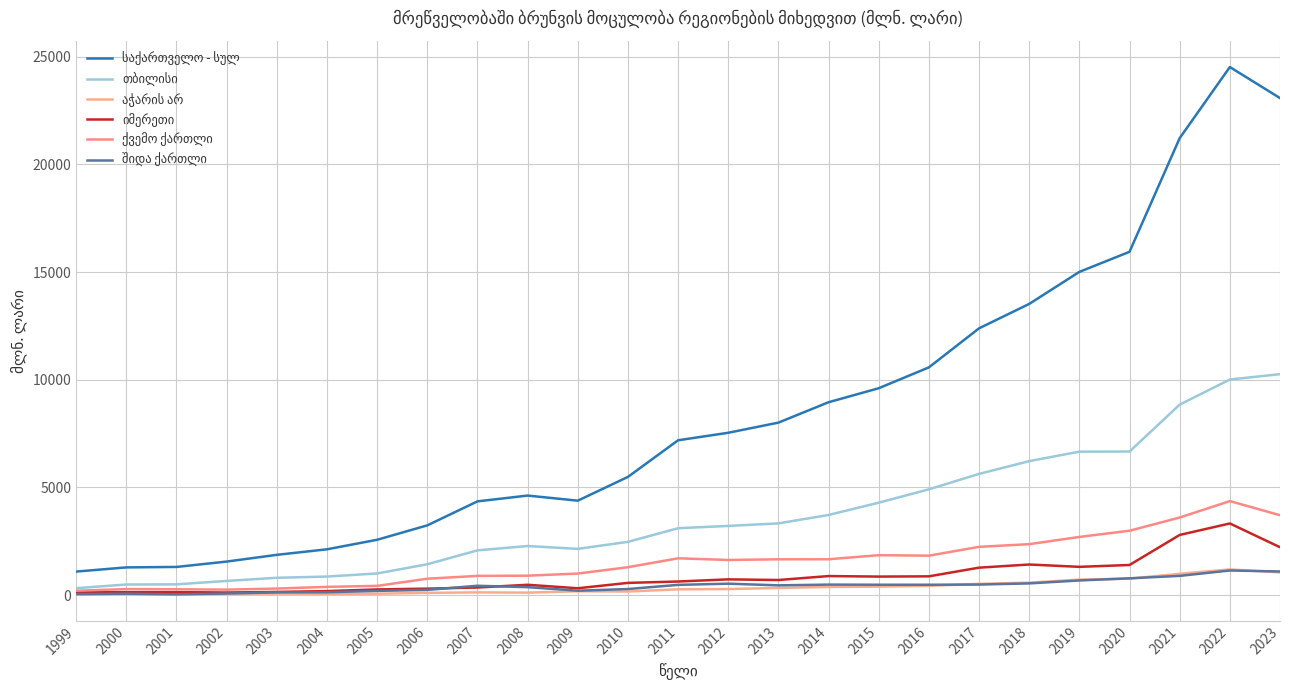

What is the average value of the საქართველო - სულ series?

8455.2